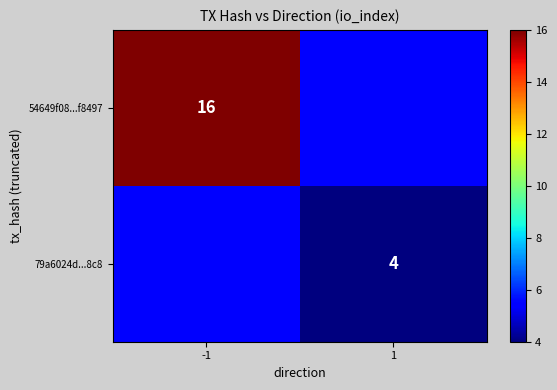

Is it true that 54649f08...f8497 equals 23.2 at -1?

False